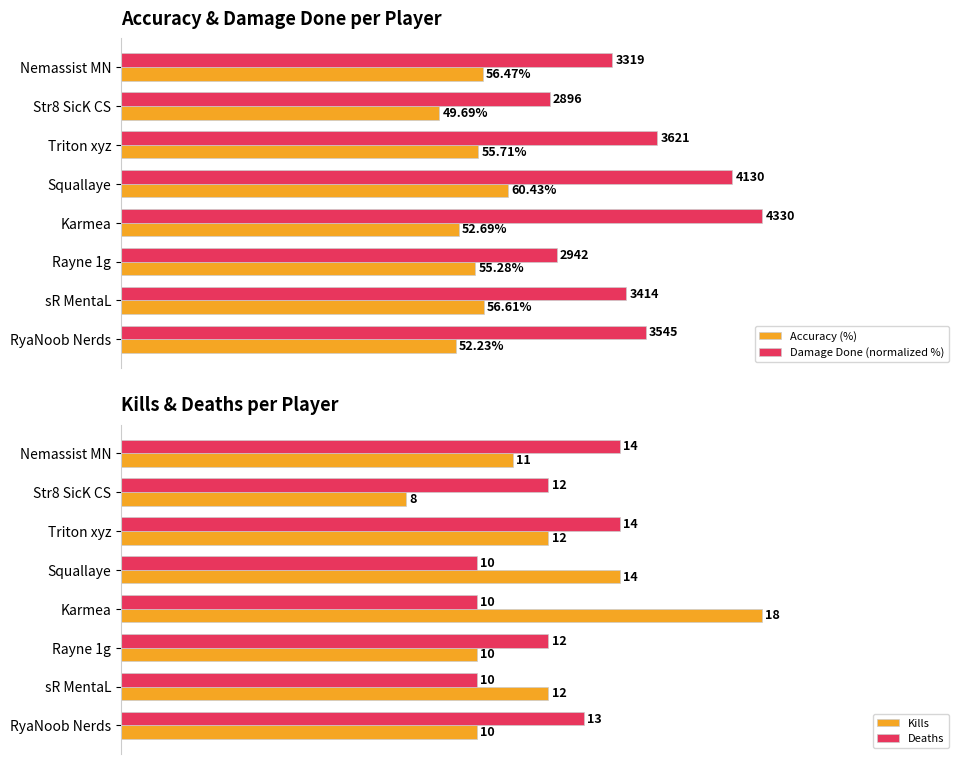

Which category has the highest value in the Damage Done (normalized %) series?

Karmea